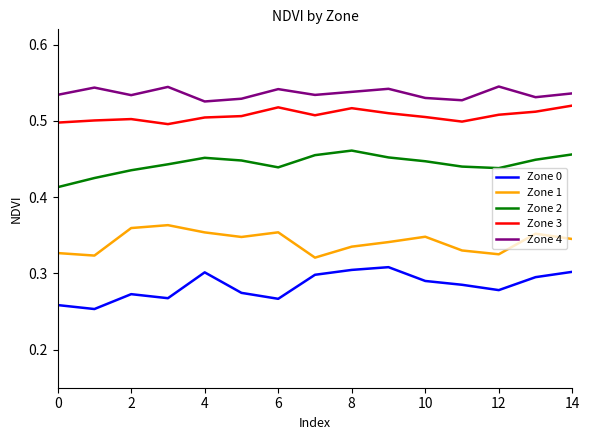

What is the sum of all Zone 3 values?

7.6